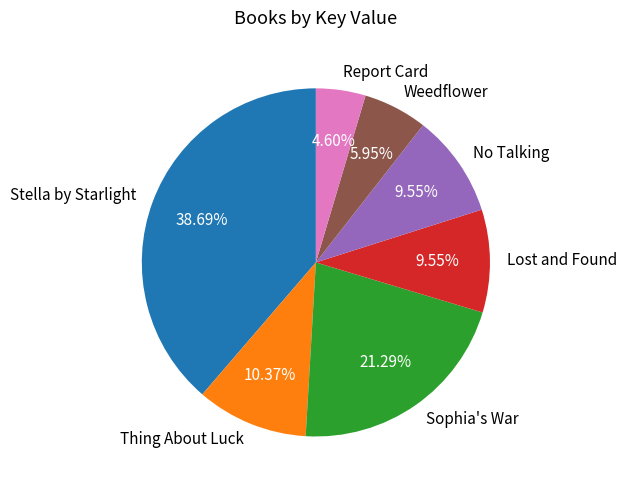

What percentage is NOT represented by No Talking?

90.5%